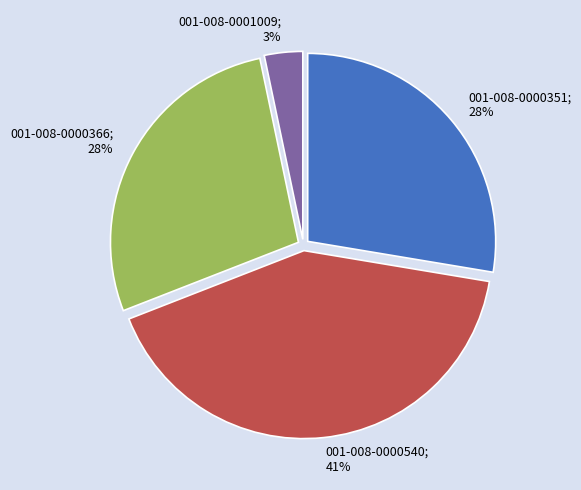

To the nearest percent, what is the average slice percentage?

25%